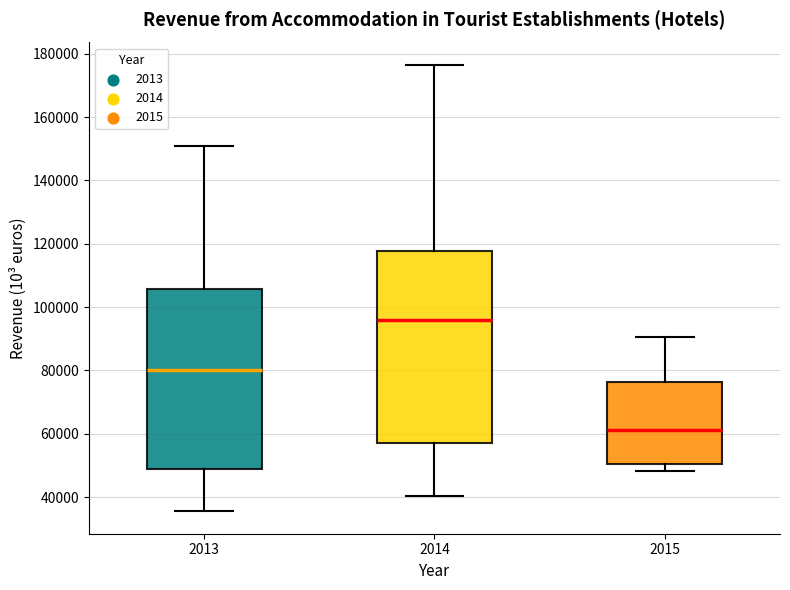

Reading left to right, read every box against the y-axis: the position of its median line, the range the box covers, and the ends of its whiskers. The values are not printed on the chart, so give them approximately, as read against the axis.

2013: median 80000, box 48000 to 106000, whiskers 36000 to 150000
2014: median 96000, box 58000 to 118000, whiskers 40000 to 176000
2015: median 62000, box 50000 to 76000, whiskers 48000 to 90000